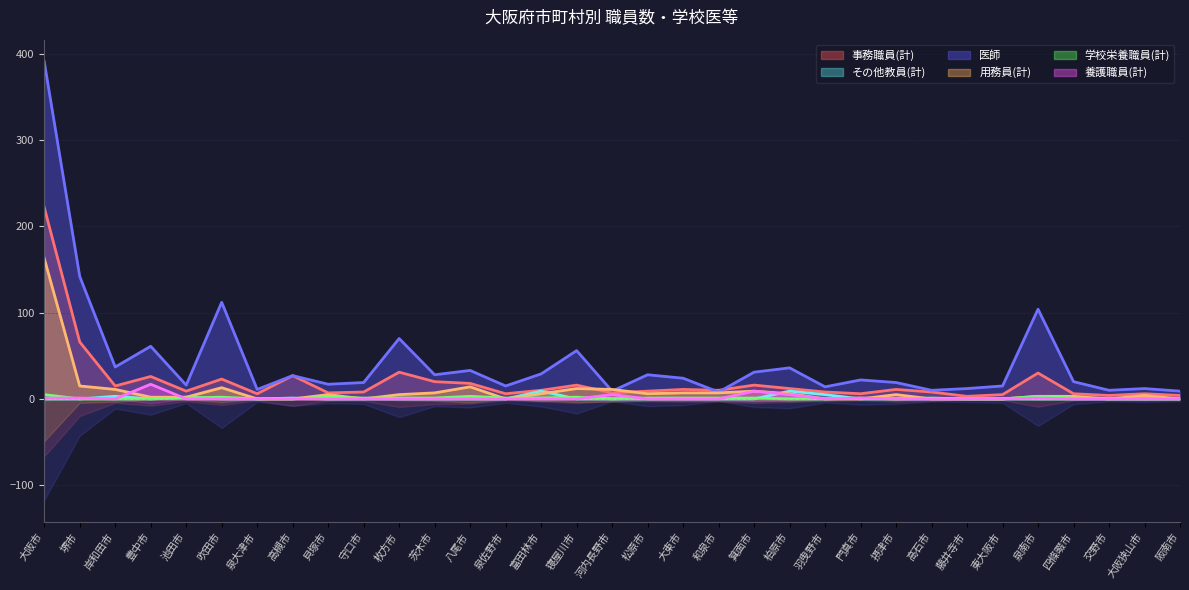

True or false: 医師 and その他教員(計) cross at least once.

False